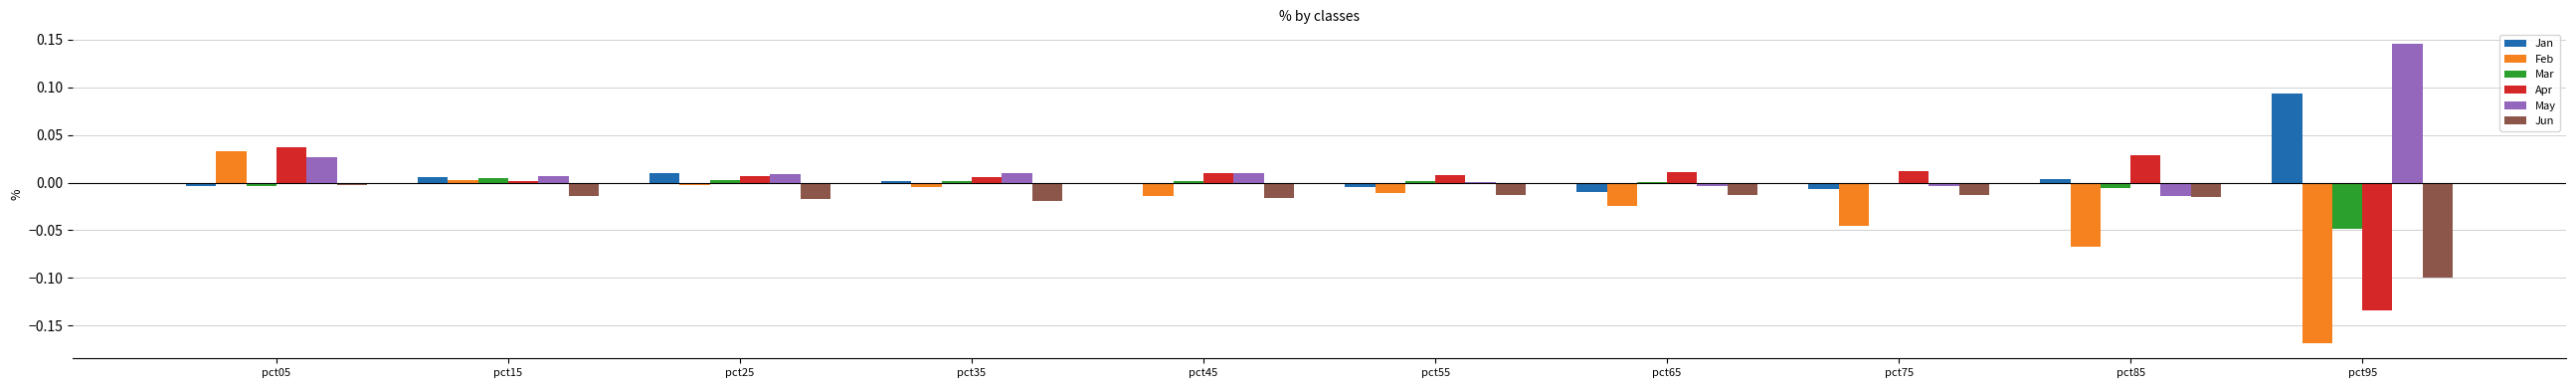

At which label does Apr first exceed 0?

pct05